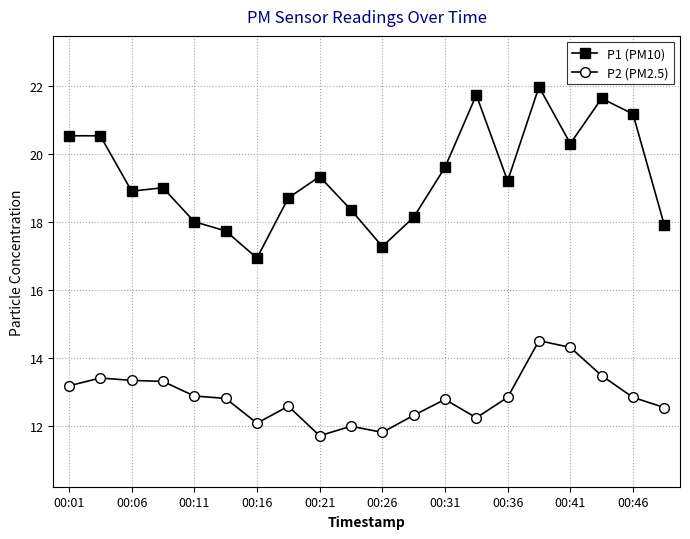

Which series has the largest total across all categories?

P1 (PM10)